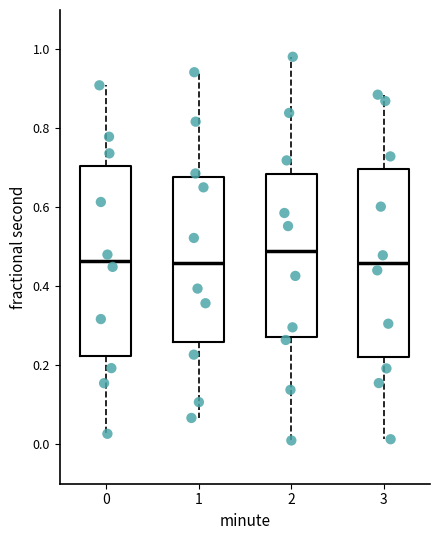

Reading left to right, transcribe this box plot: for each box, give where its median line is, the range the box spans, and where its two whiskers end, as read against the y-axis. The values are not printed on the chart, so give them approximately, as read against the axis.

0: median 0.46, box 0.22 to 0.70, whiskers 0.02 to 0.90
1: median 0.46, box 0.26 to 0.68, whiskers 0.06 to 0.94
2: median 0.48, box 0.28 to 0.68, whiskers 0.00 to 0.98
3: median 0.46, box 0.22 to 0.70, whiskers 0.02 to 0.88